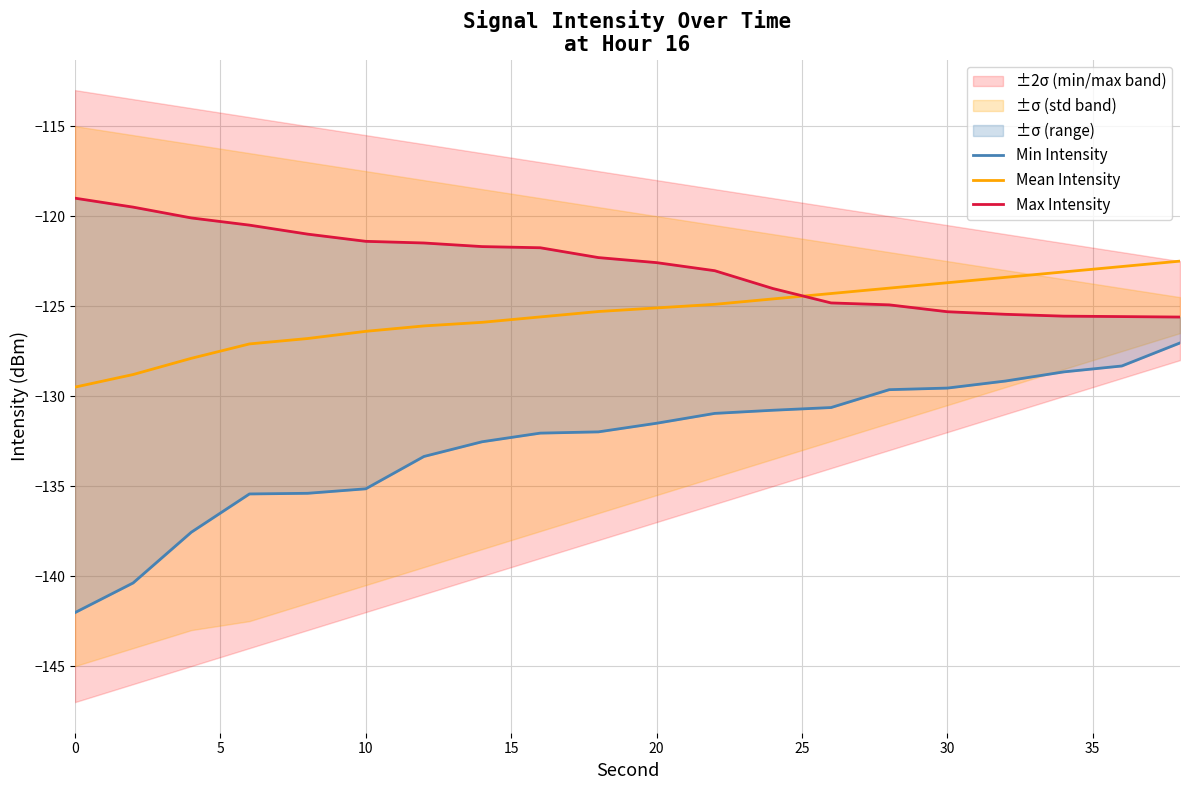

True or false: Min Intensity has more than 1 interior local peaks.

False